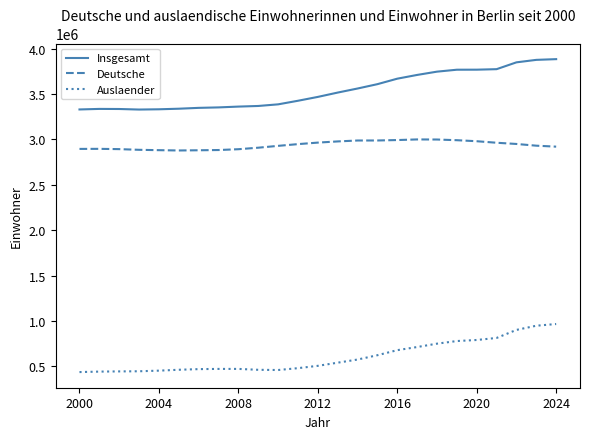

Rank the series by their maximum value, from lowest to highest.

Auslaender, Deutsche, Insgesamt